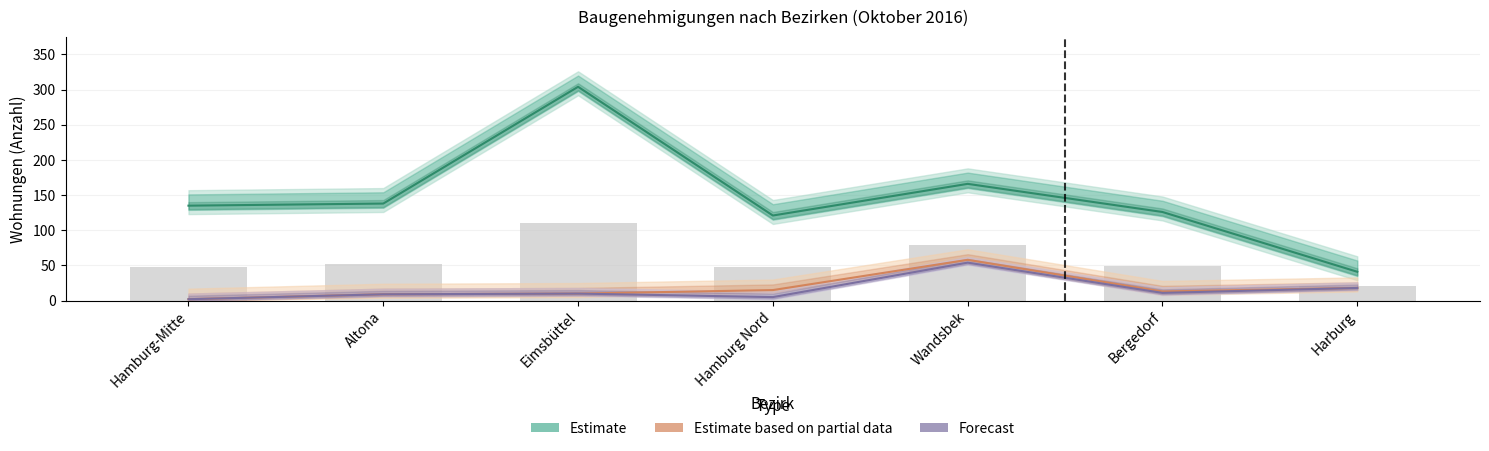

What is the maximum value for Estimate based on partial data?

58